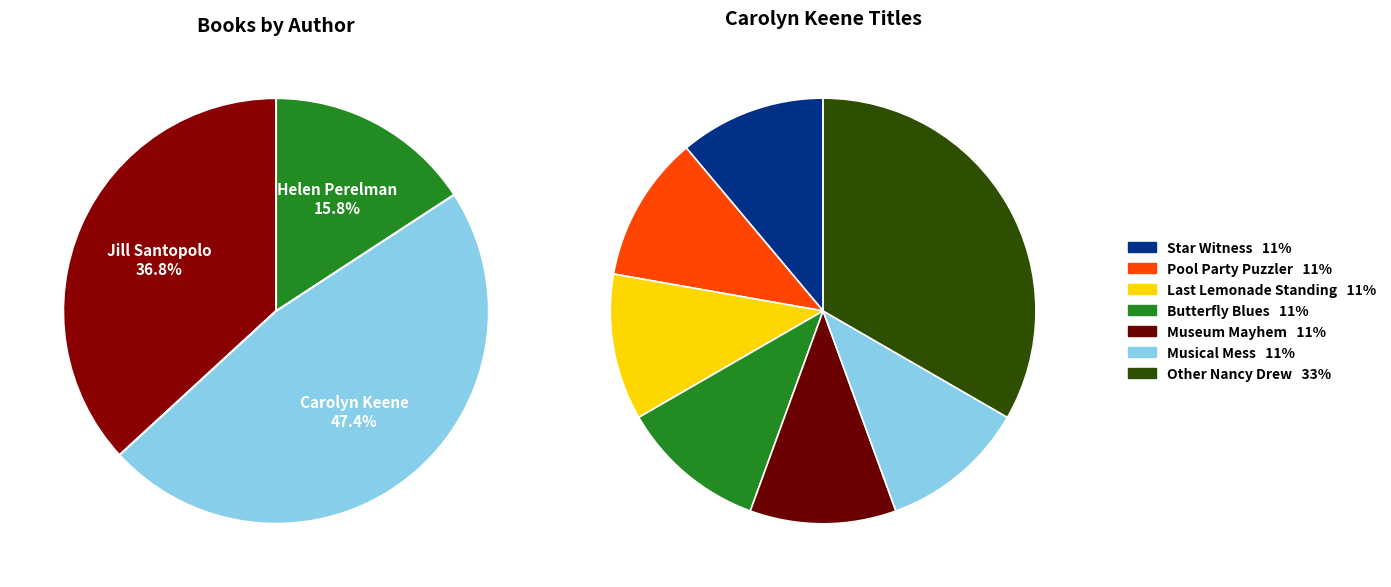

The Carolyn Keene slice represents 60% of the pie. True or false?

False